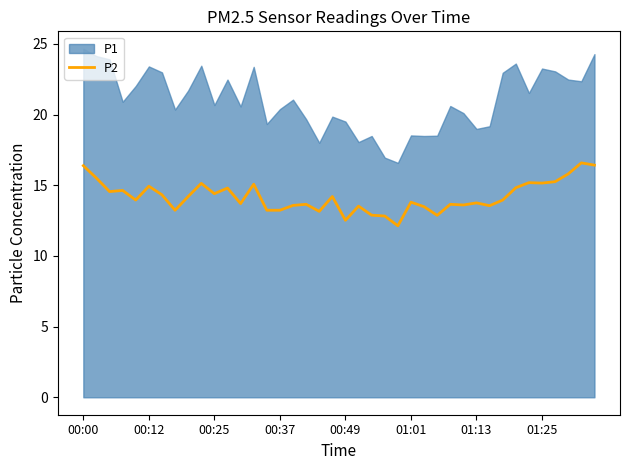

The P2 series shows 4.7 at 00:37. True or false?

False